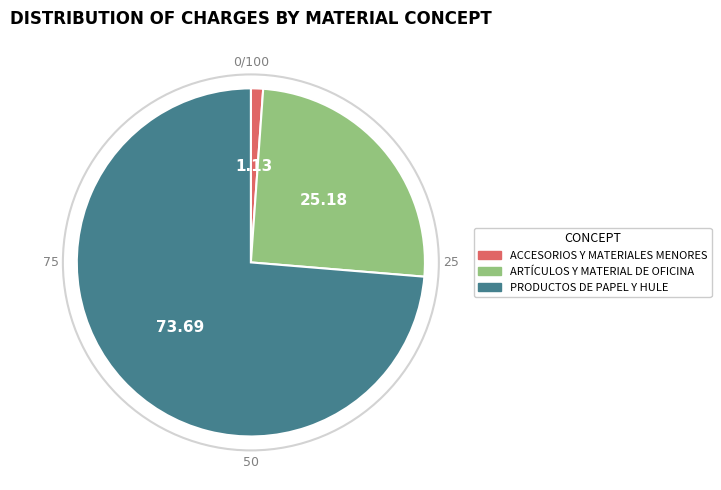

Is there a majority slice in this chart?

Yes